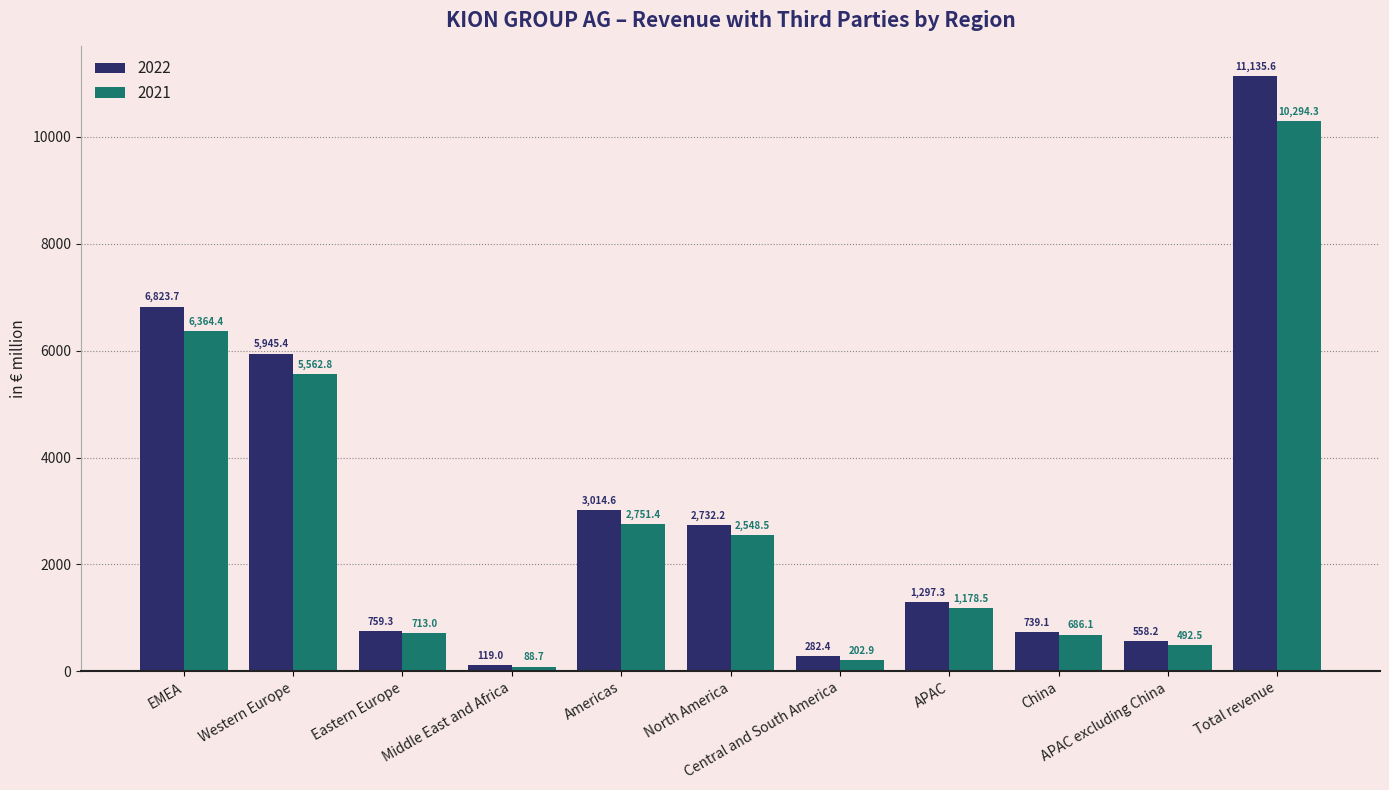

What are all the series names shown in the legend?

2022, 2021